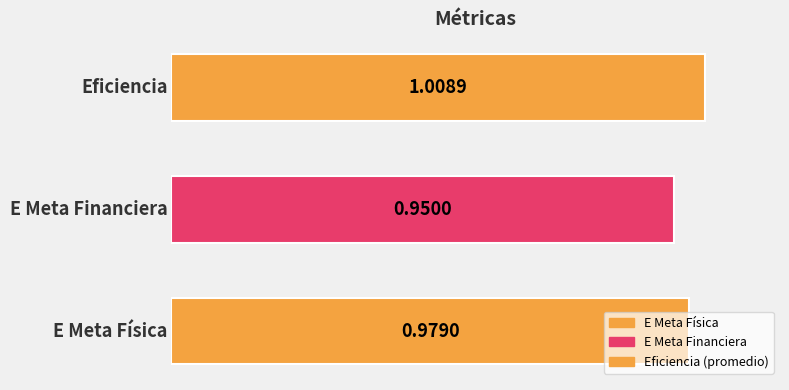

What is the sum of all values?

2.9